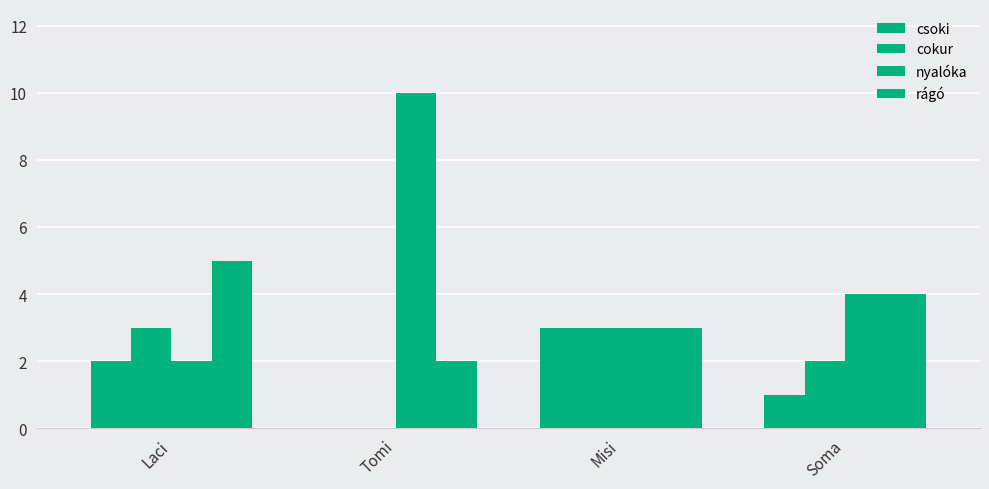

How many series are shown in this chart?

4